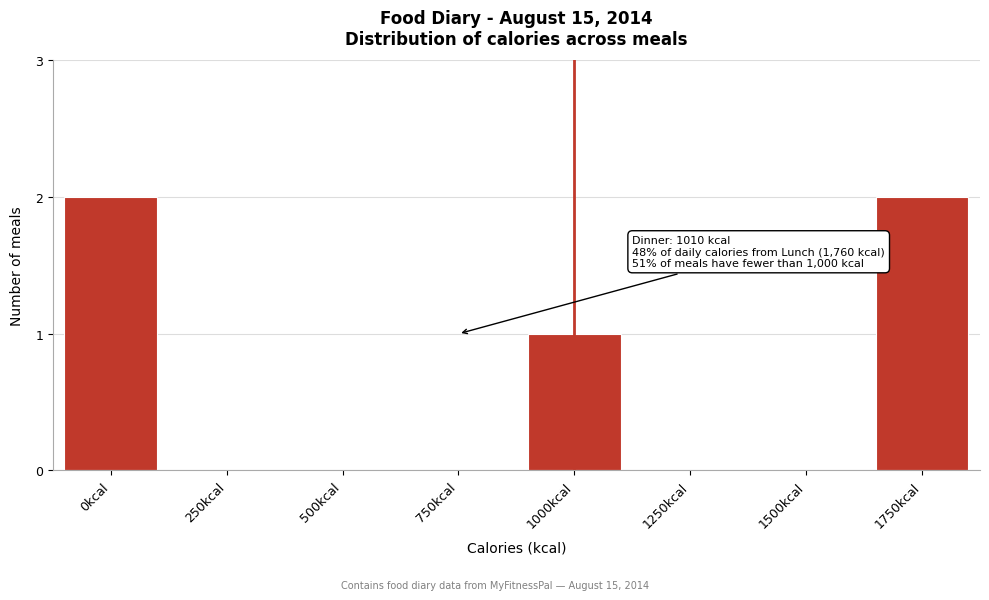

Reading right to left, list all the values displayed in this chart.

1750kcal=2	1500kcal=0	1250kcal=0	1000kcal=1	750kcal=0	500kcal=0	250kcal=0	0kcal=2